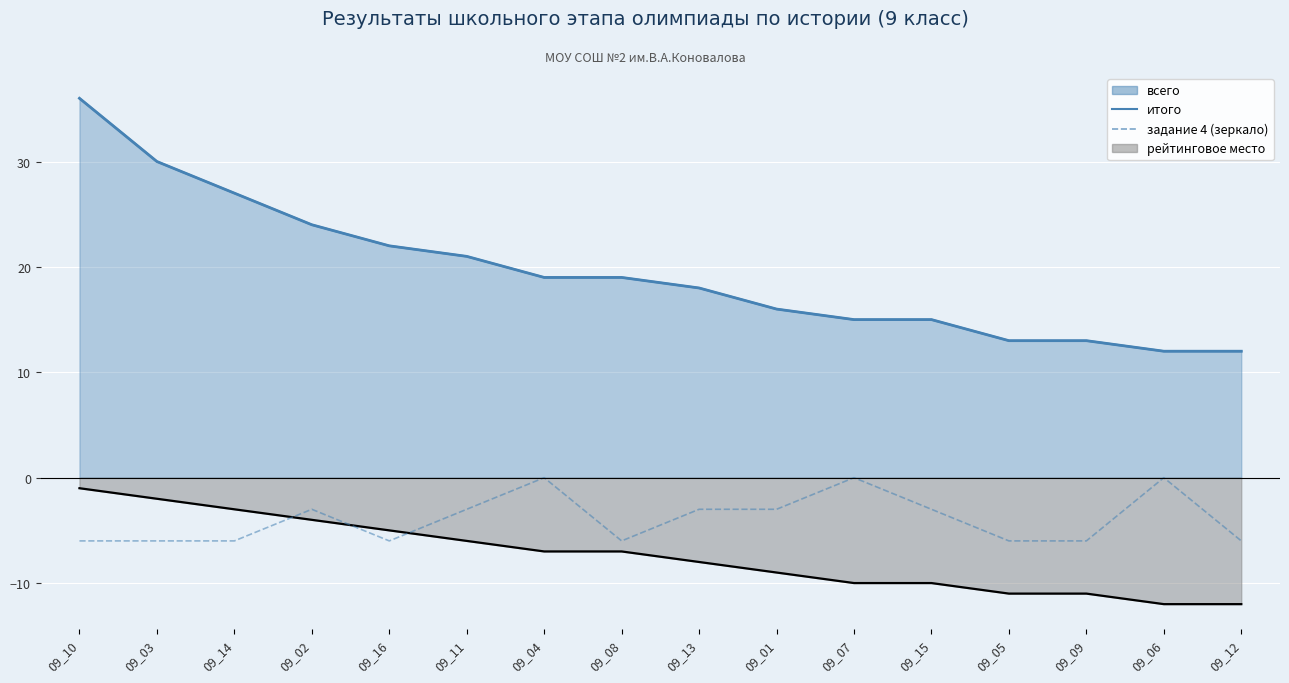

Rank the categories by задание 4 (зеркало) value from highest to lowest.

09_04, 09_07, 09_06, 09_02, 09_11, 09_13, 09_01, 09_15, 09_10, 09_03, 09_14, 09_16, 09_08, 09_05, 09_09, 09_12